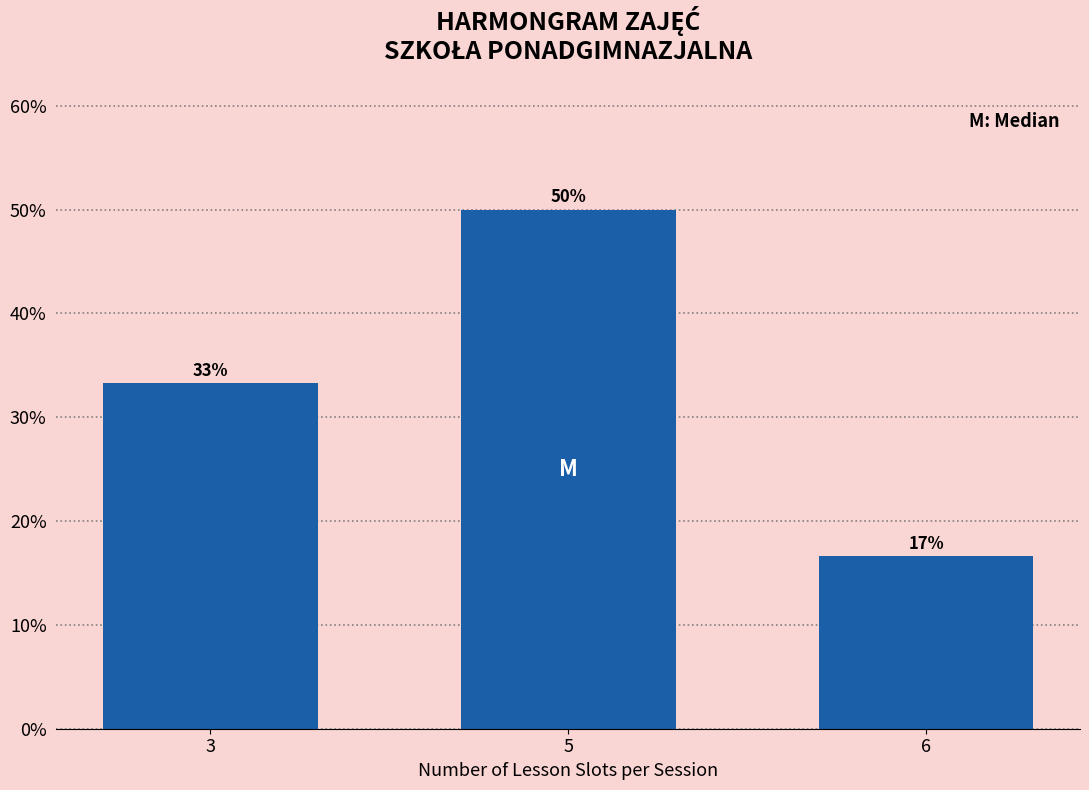

How many bars are there in total?

3